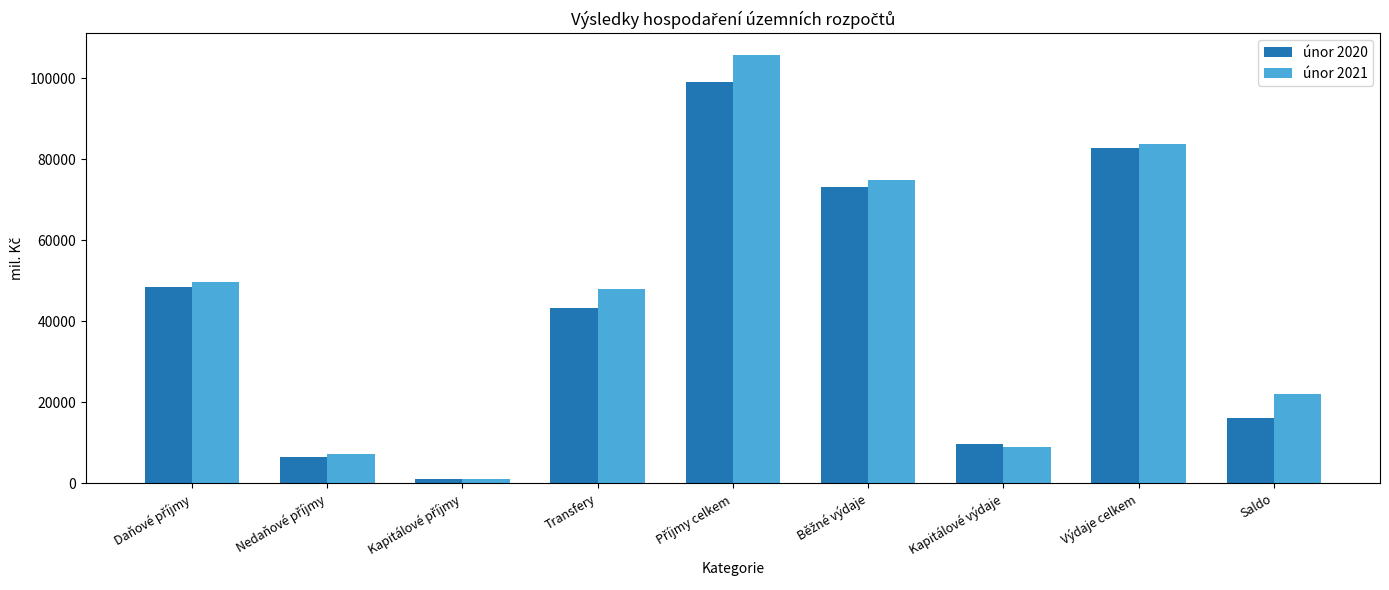

Which series has the widest spread of values?

únor 2021